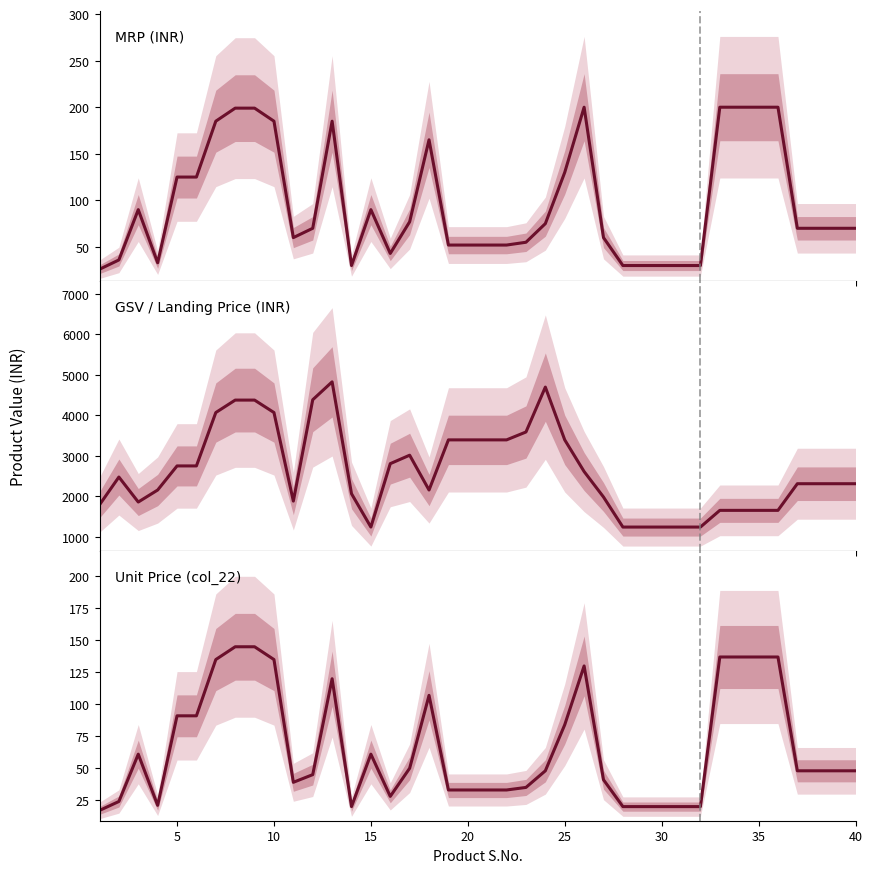

How many interior local valleys does the GSV / Landing Price (INR) series have?

4